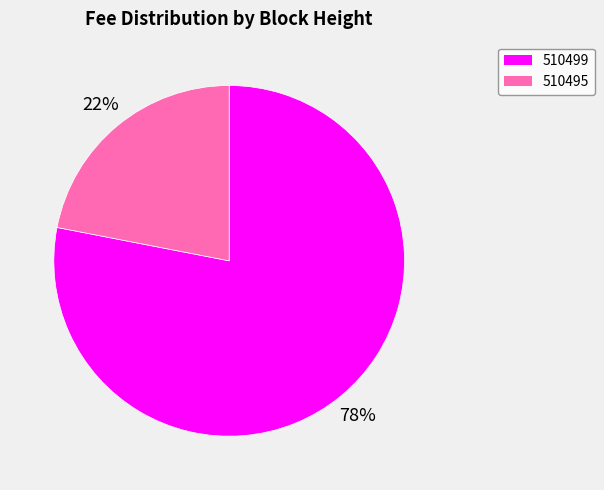

Is there a majority slice in this chart?

Yes